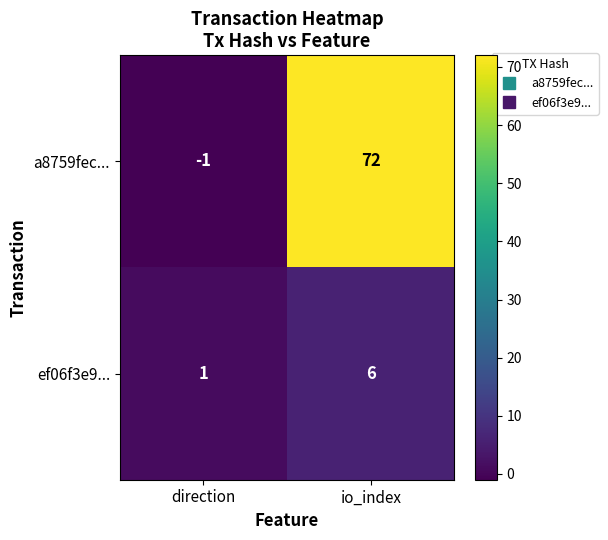

What is the total value across all series at io_index?

78